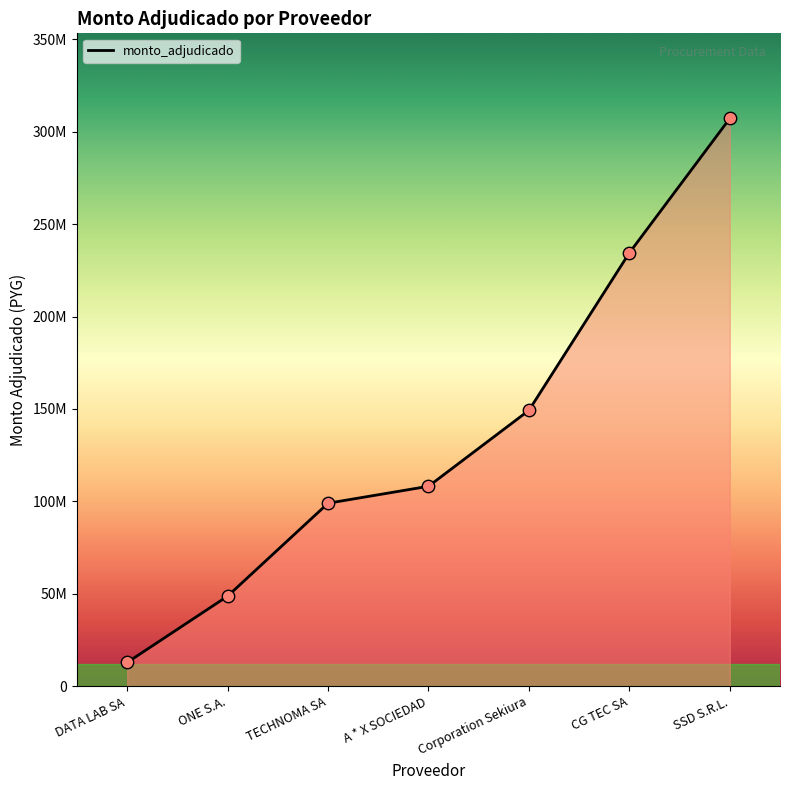

Between A * X SOCIEDAD and ONE S.A., which is larger?

A * X SOCIEDAD